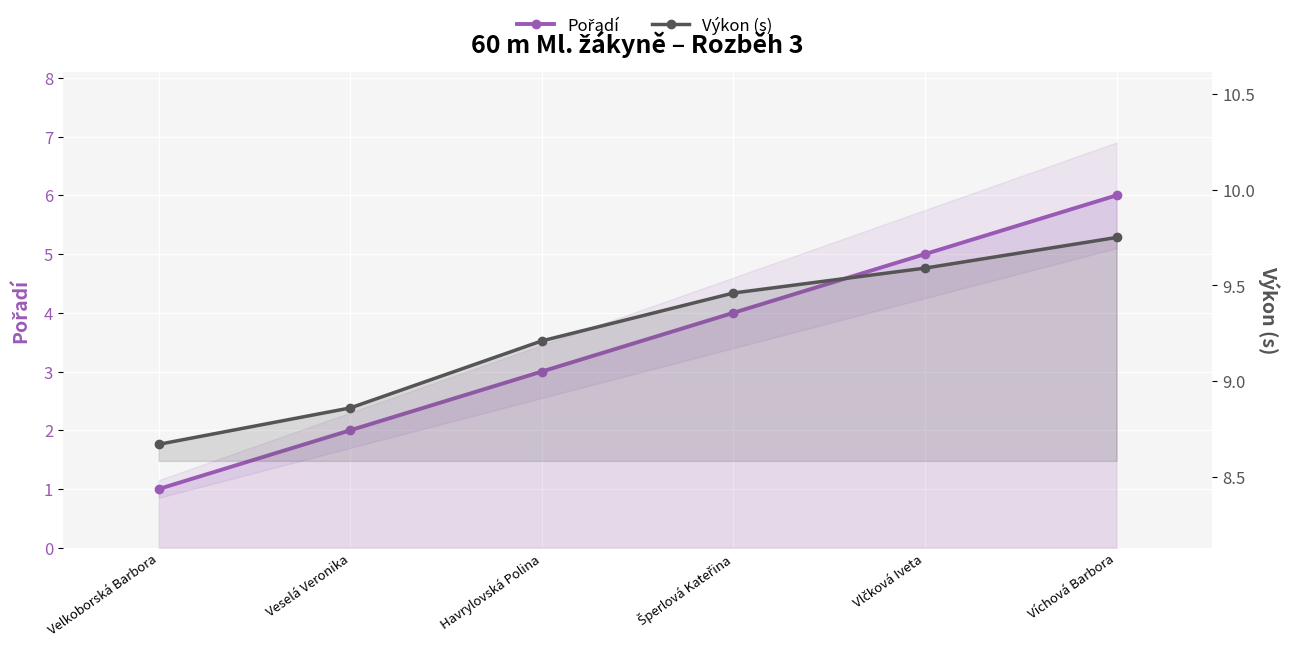

Count the Pořadí values in the range 2 to 5.

4